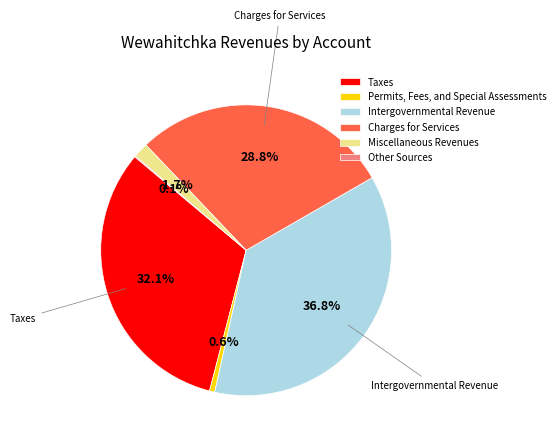

Does any single category account for the majority?

No